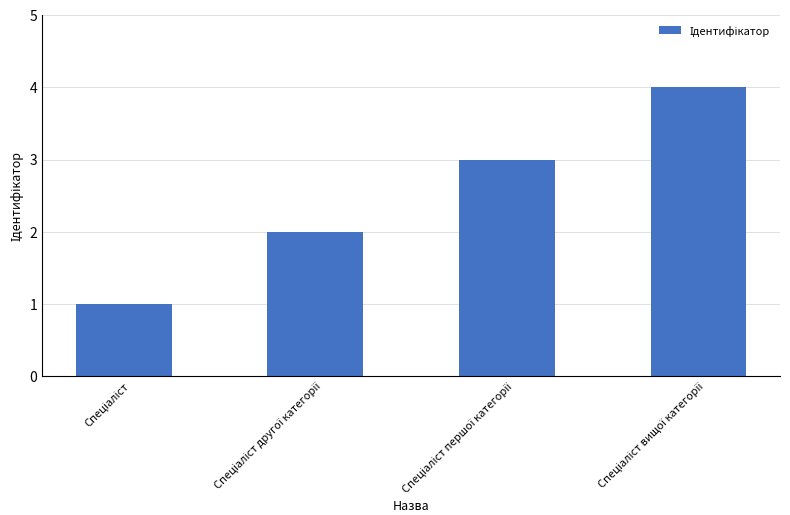

What is the maximum value shown in the chart?

4